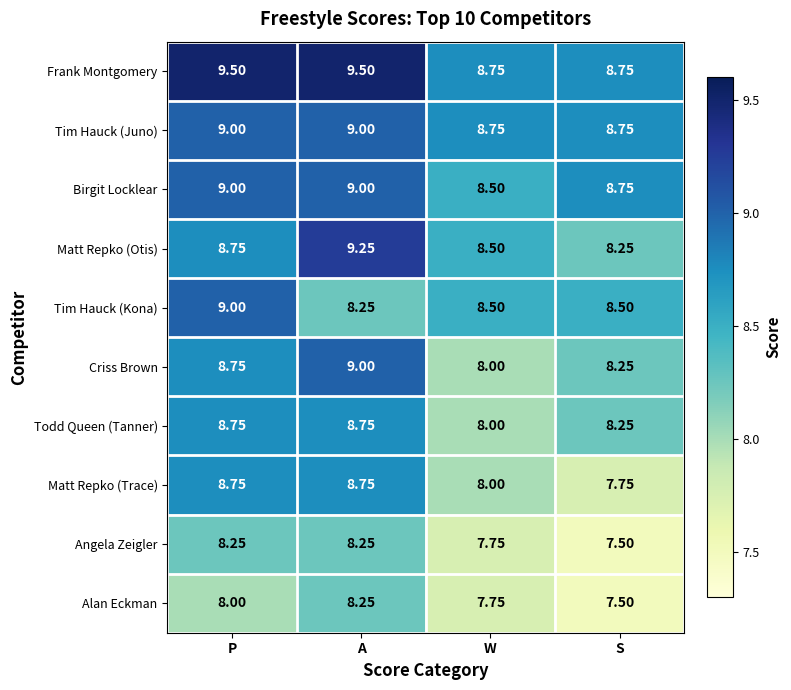

Which series has the largest total across all categories?

Frank Montgomery